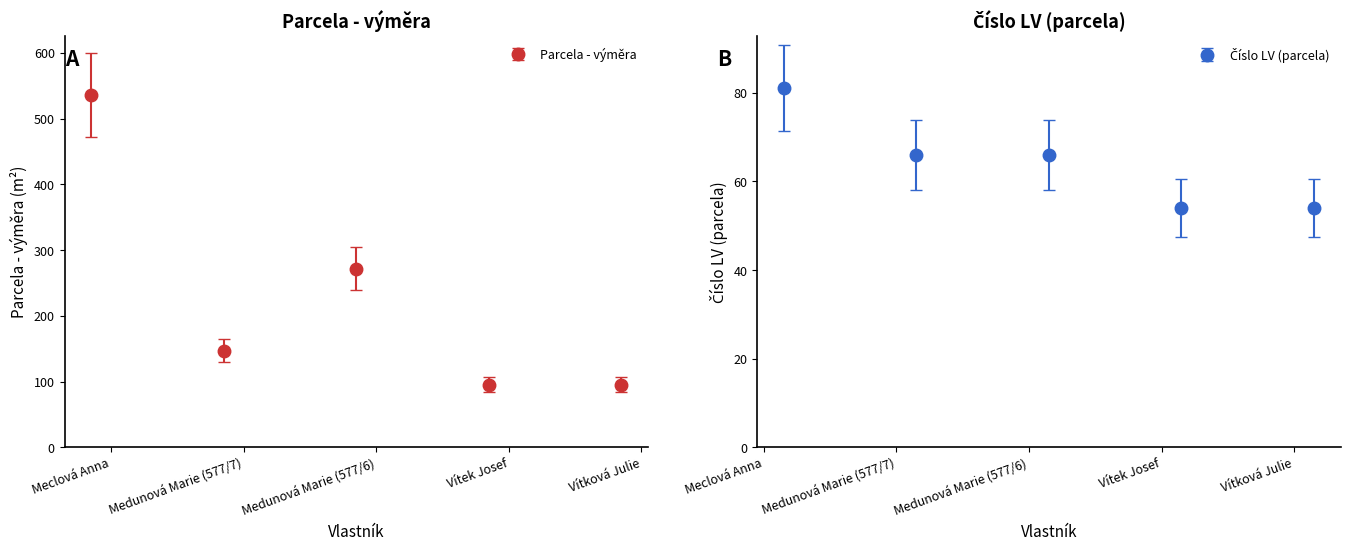

What is the value of the Parcela - výměra point at the 1st from the left?

536